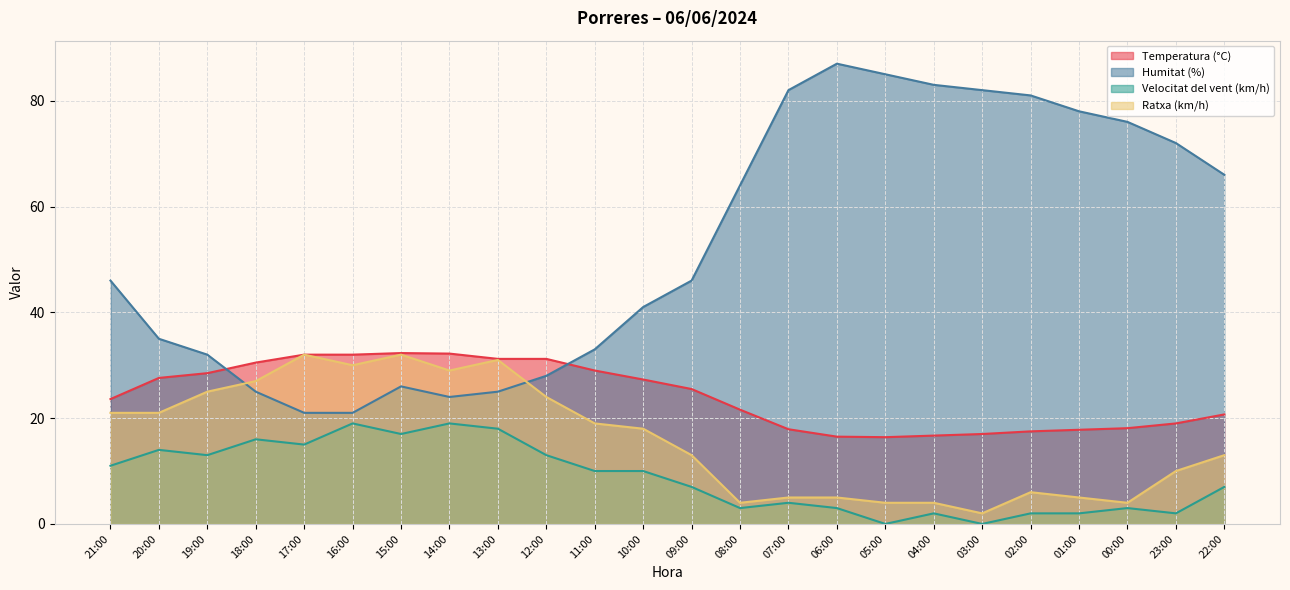

What is the total value across all series at 08:00?

92.6